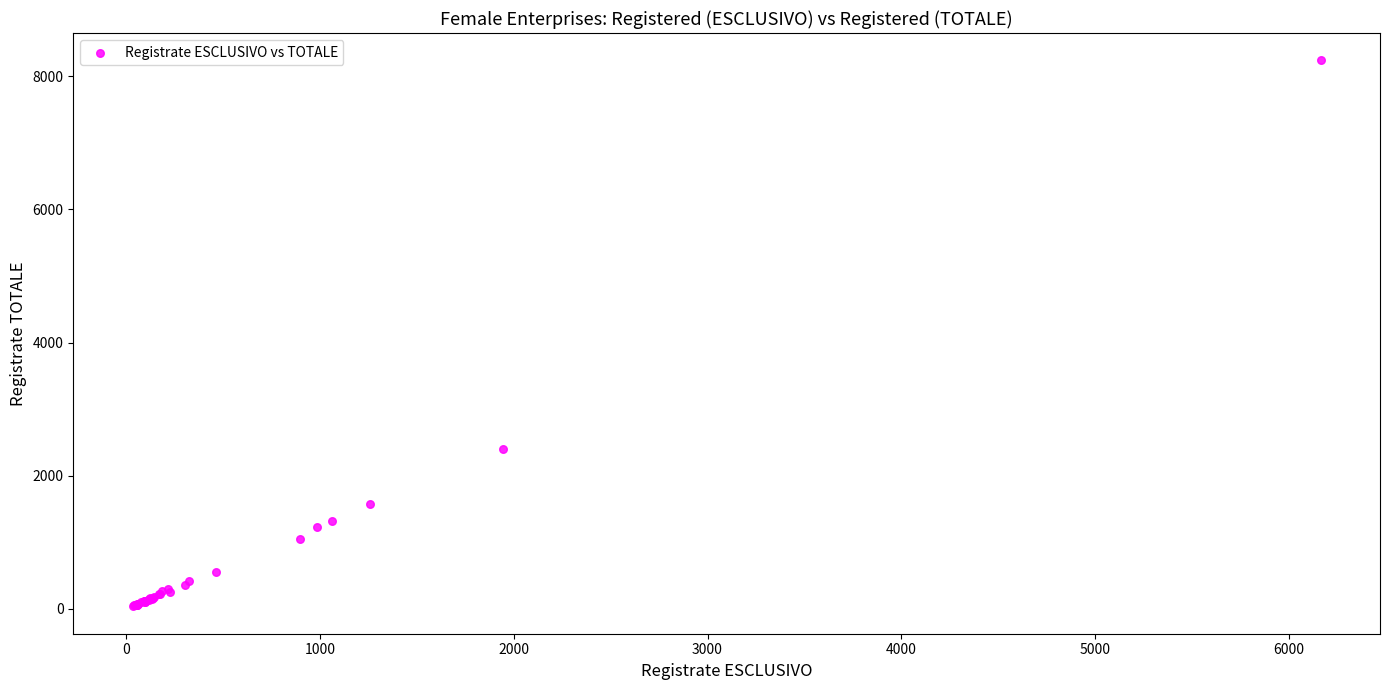

What Y value in the scatter plot is closest to 4138?

2400